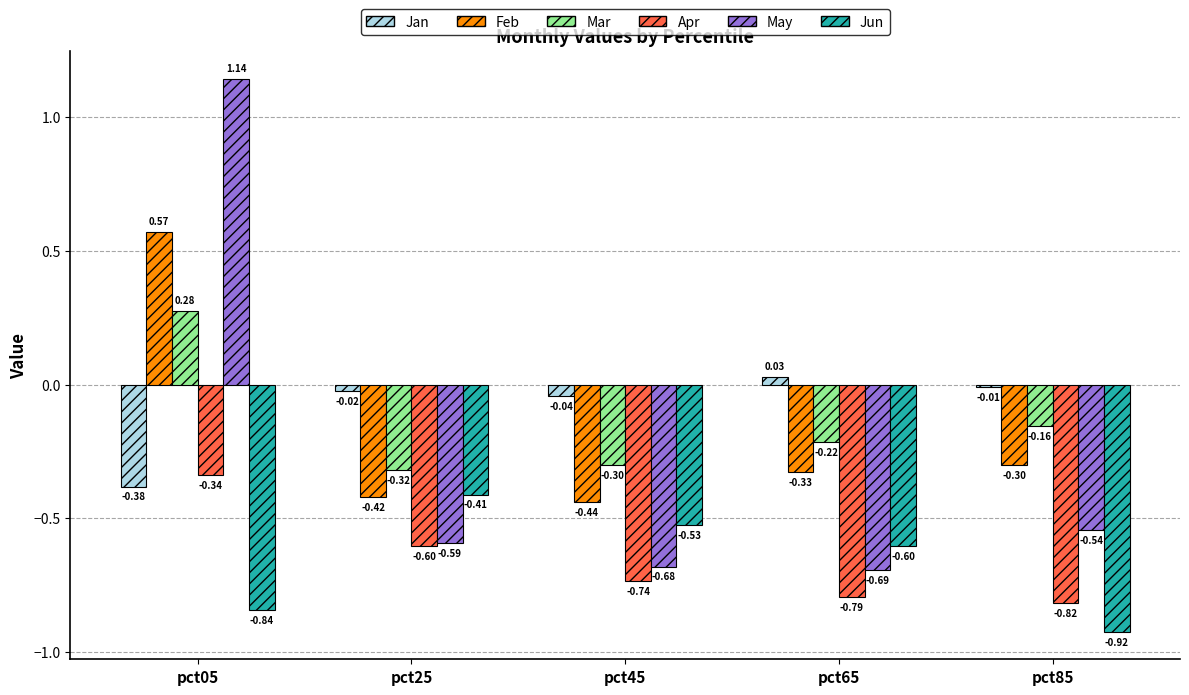

Rank the series at pct45 from highest to lowest value.

Jan, Mar, Feb, Jun, May, Apr